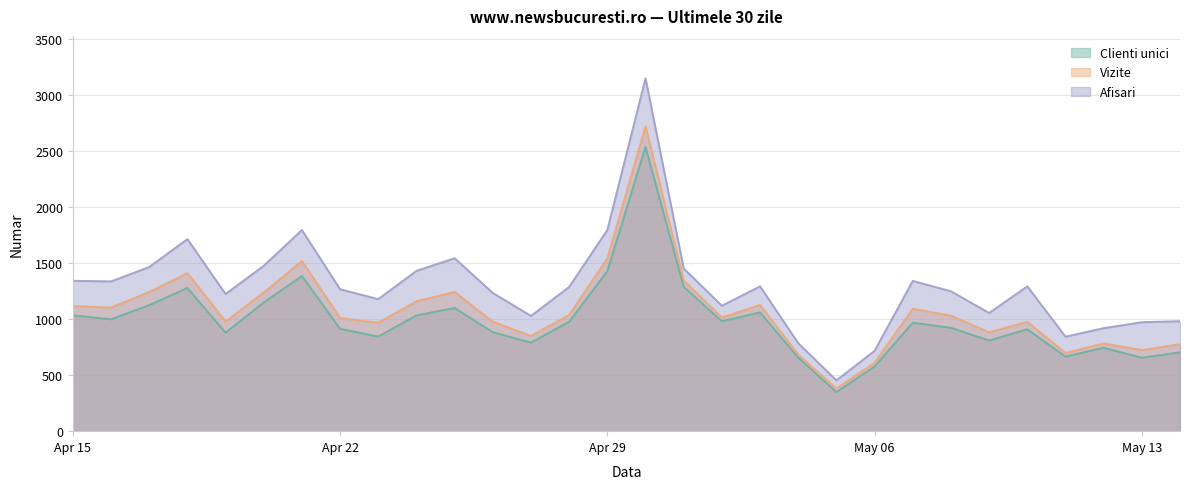

How many data points does each series have?

30